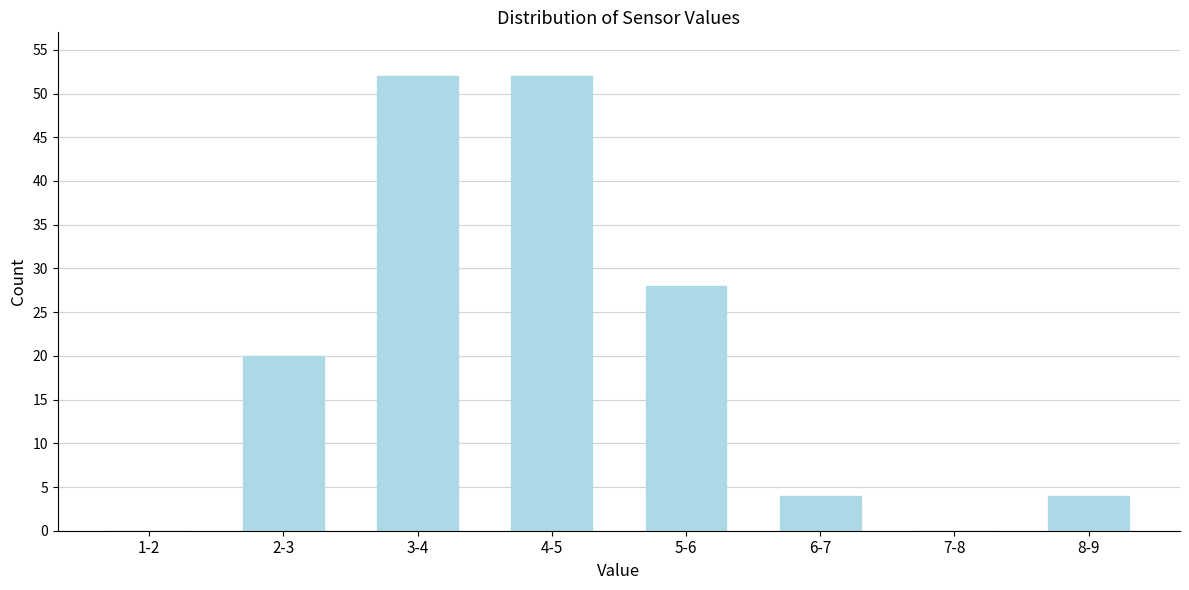

Reading left to right, extract all data points from this chart.

1-2=0	2-3=20	3-4=52	4-5=52	5-6=28	6-7=4	7-8=0	8-9=4